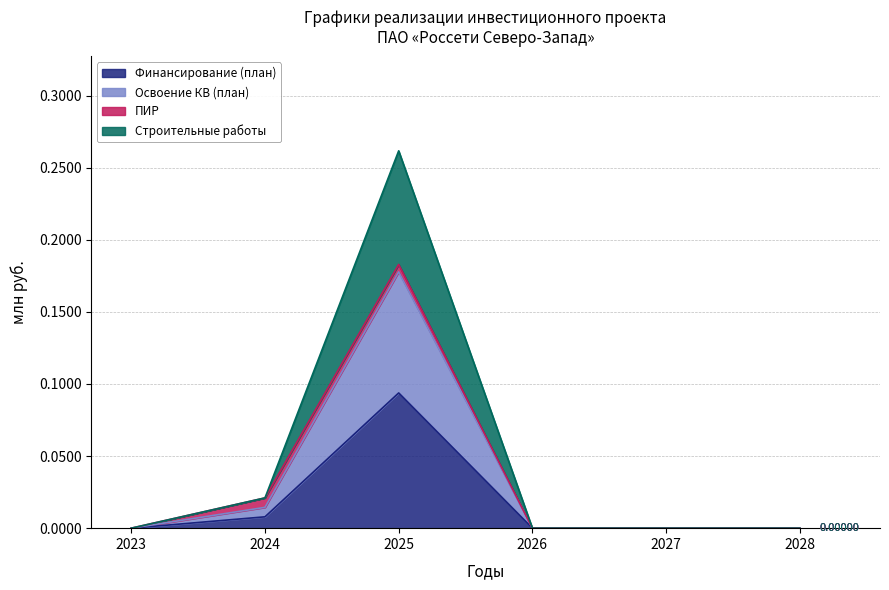

What are all the series names shown in the legend?

Финансирование (план), Освоение КВ (план), ПИР, Строительные работы